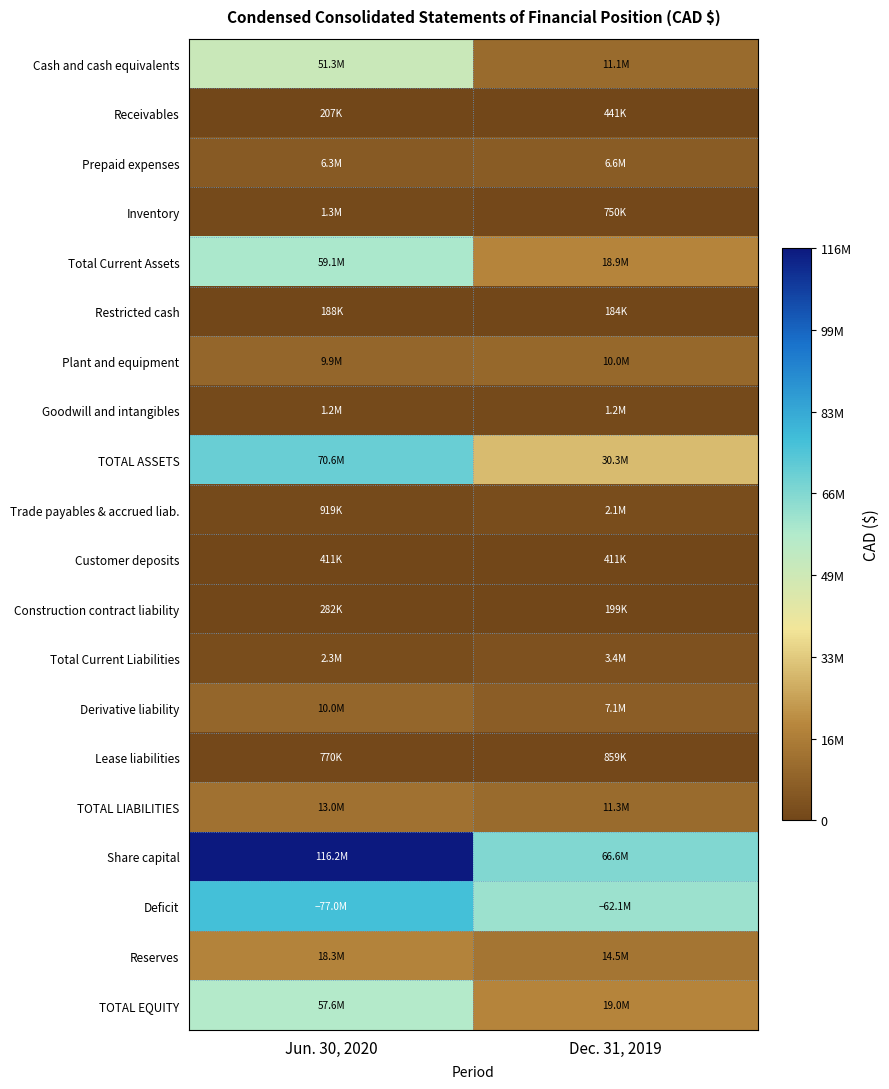

How many distinct data groups are displayed?

20